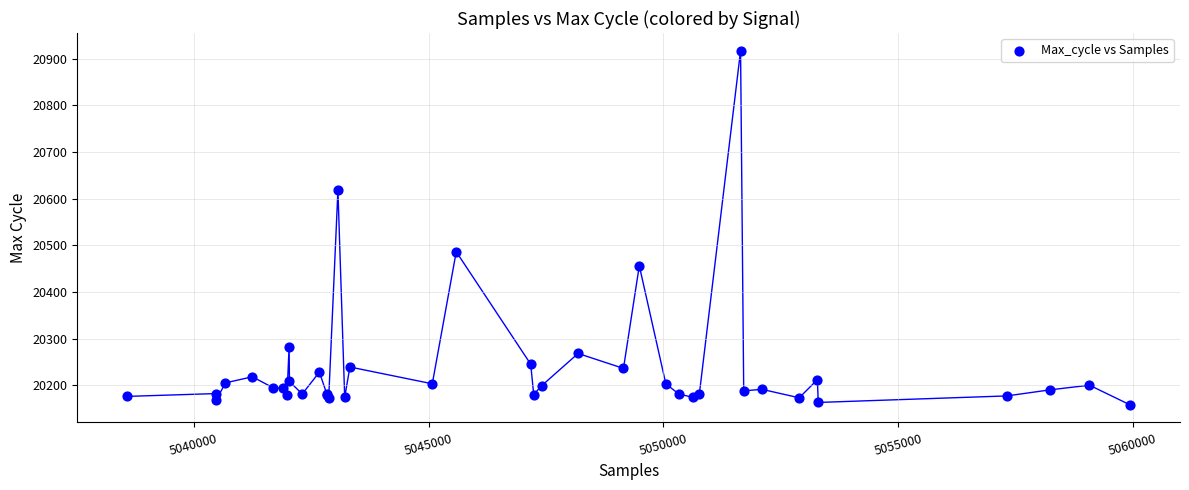

What Y value in the scatter plot is closest to 20537?

20486